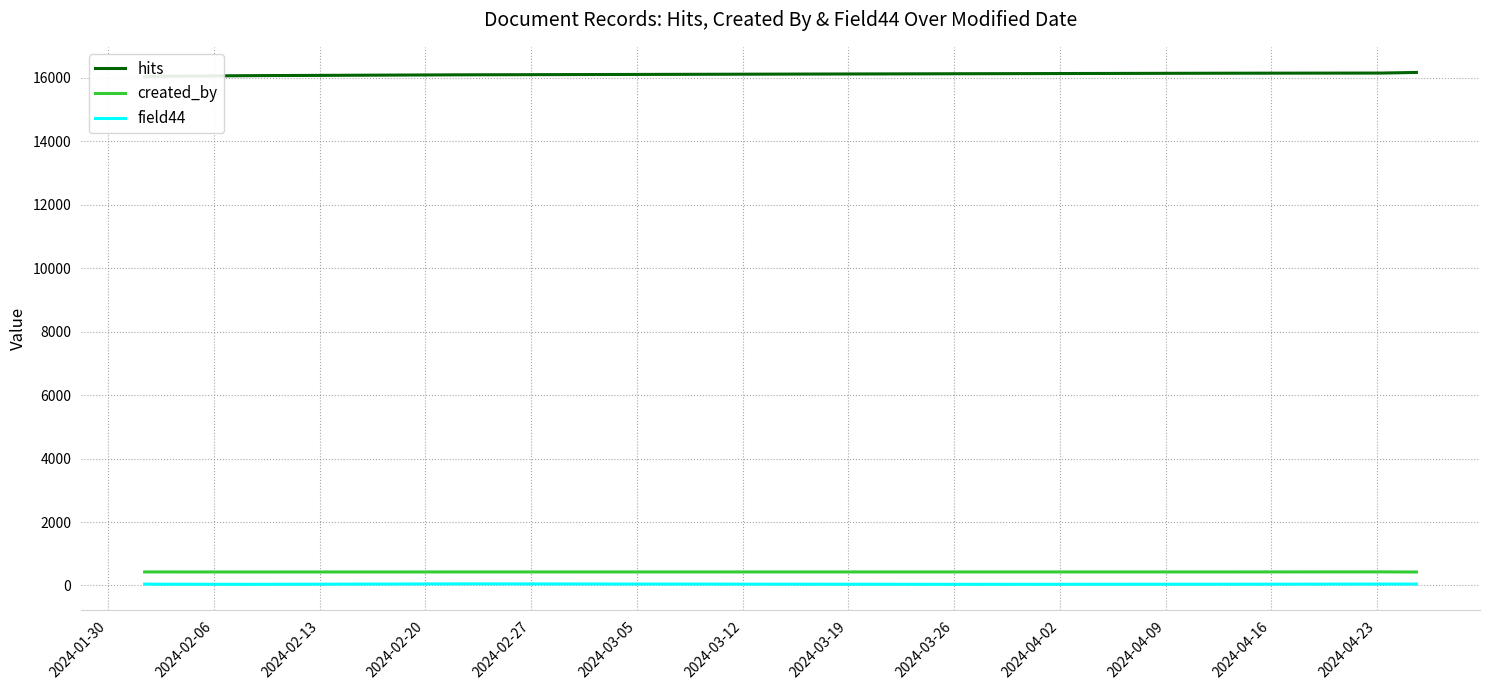

True or false: field44 has more than 0 points higher than both neighbors.

True